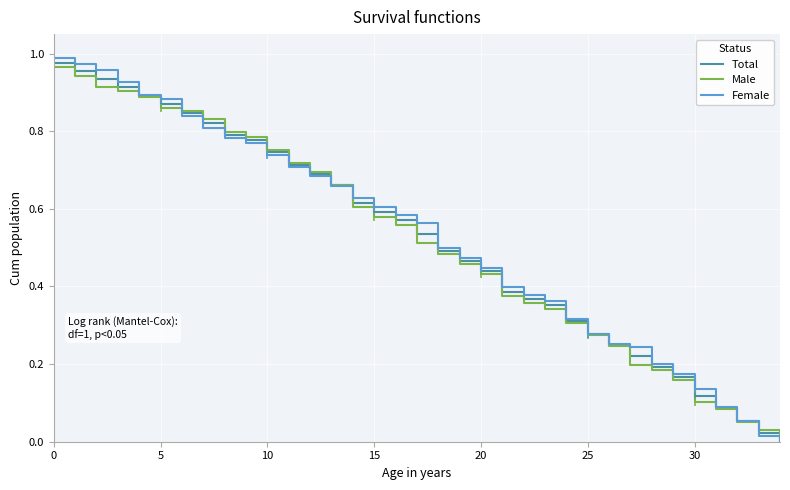

Which series has the largest range (max minus min)?

Female